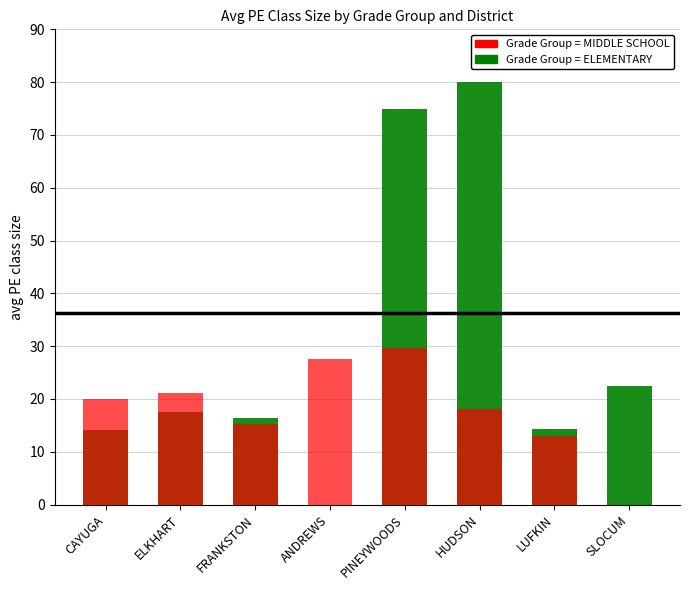

What is the difference between the maximum and second lowest values in the Grade Group = MIDDLE SCHOOL series?

16.7